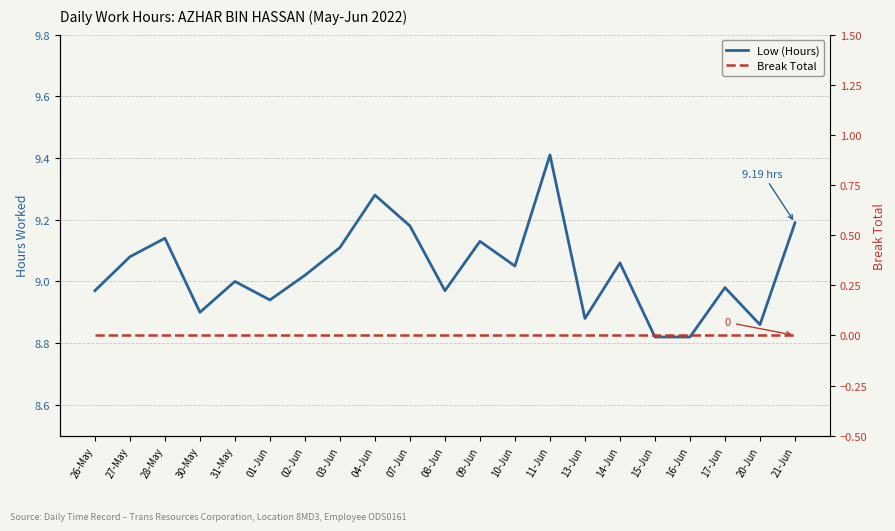

Reading left to right, extract all data points from this chart.

Low (Hours): 9.0	9.1	9.1	8.9	9.0	8.9	9.0	9.1	9.3	9.2	9.0	9.1	9.1	9.4	8.9	9.1	8.8	8.8	9.0	8.9	9.2
Break Total: 0.0	0.0	0.0	0.0	0.0	0.0	0.0	0.0	0.0	0.0	0.0	0.0	0.0	0.0	0.0	0.0	0.0	0.0	0.0	0.0	0.0